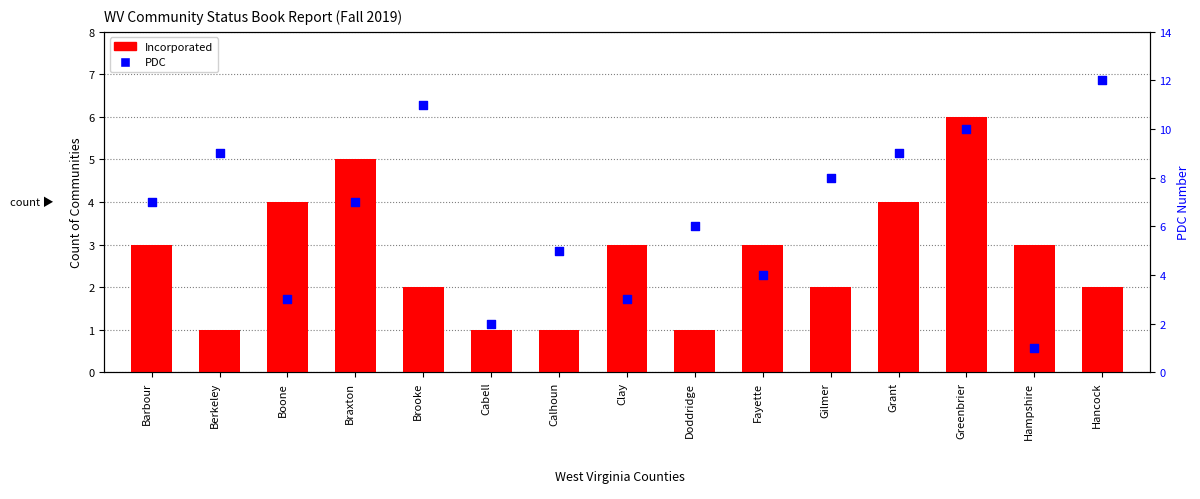

Which series has the widest spread of Y values?

PDC